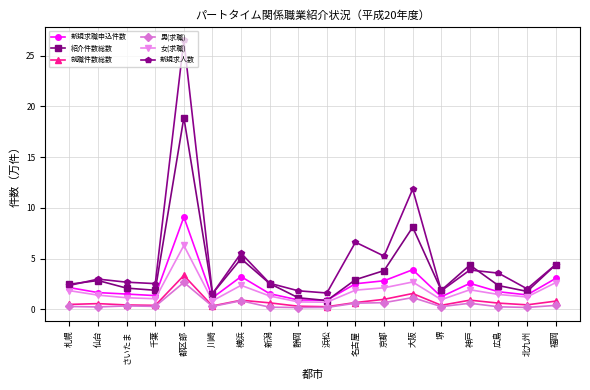

In 就職件数総数, how many points are lower than both neighbors (excluding endpoints)?

5